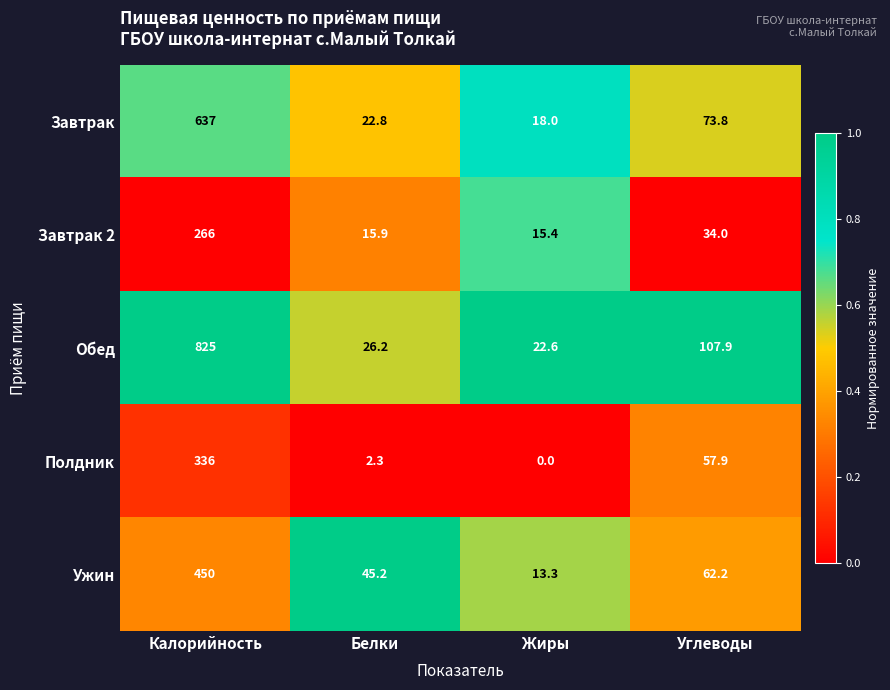

What is the approximate value of Завтрак at Жиры?

18.0